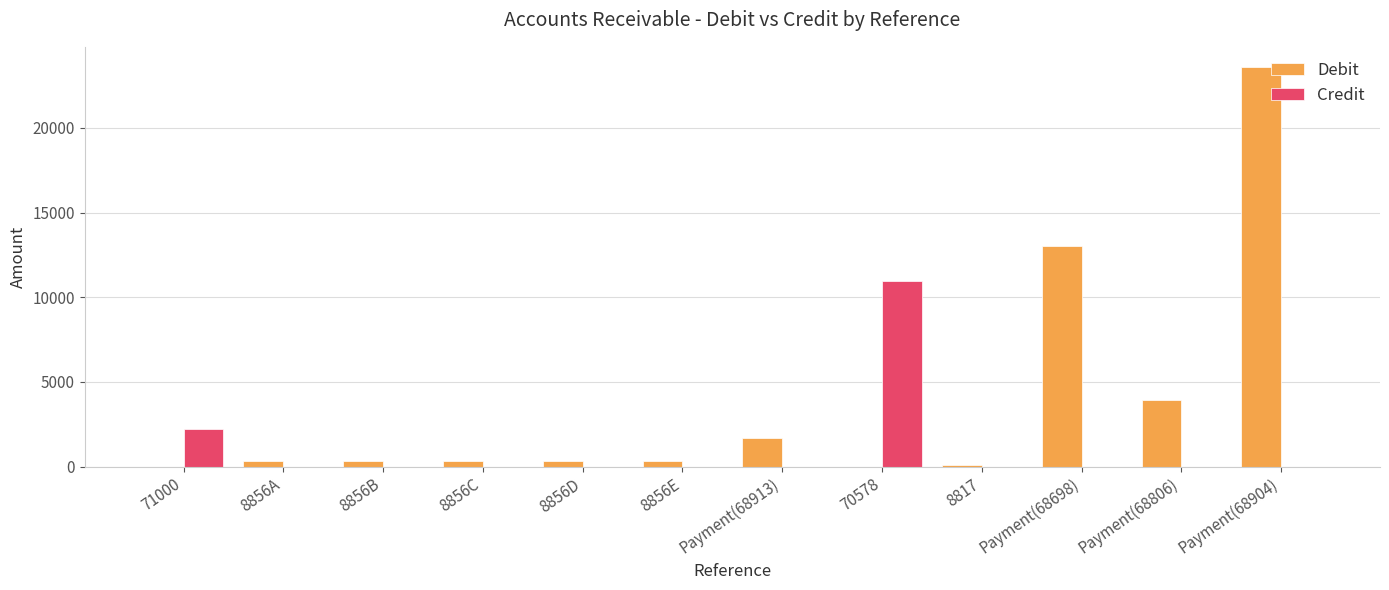

What is the sum of all Credit values?

13168.7